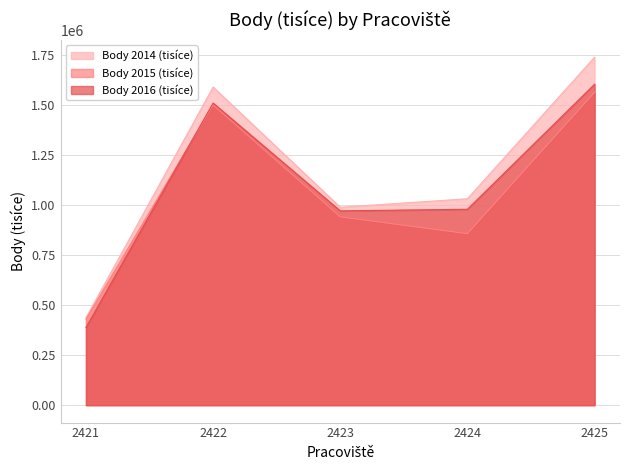

What is the value of the Body 2015 (tisíce) point at the 1st from the left?

430125.5